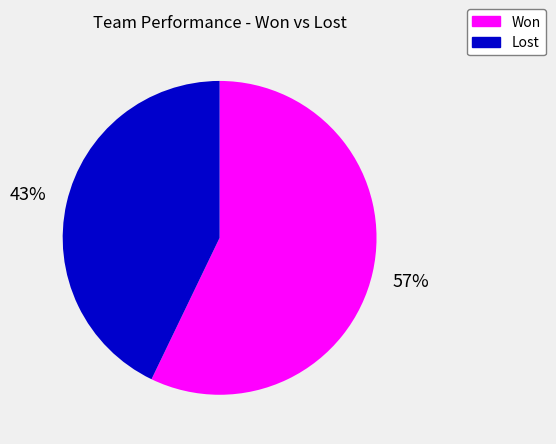

Between Lost and Won, which is larger?

Won